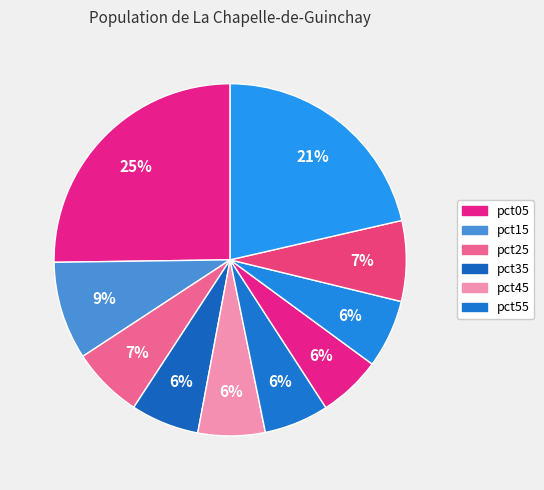

Count the number of slices in the pie.

10